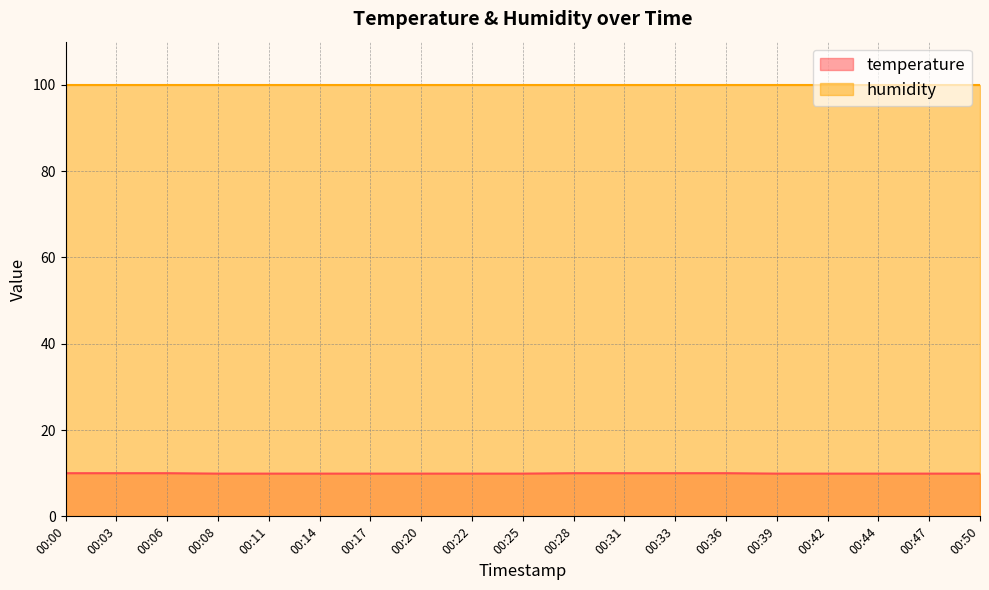

Which label corresponds to the smallest value in the chart?

00:08